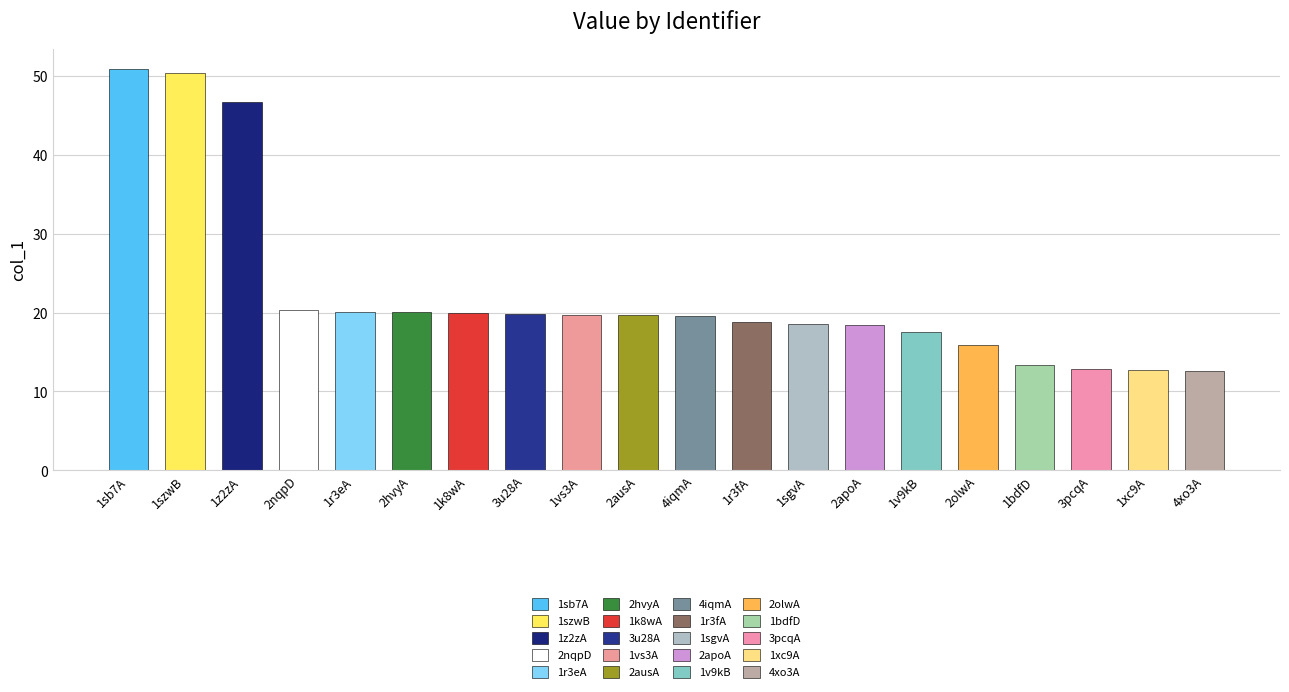

How many categories are shown in the chart?

20